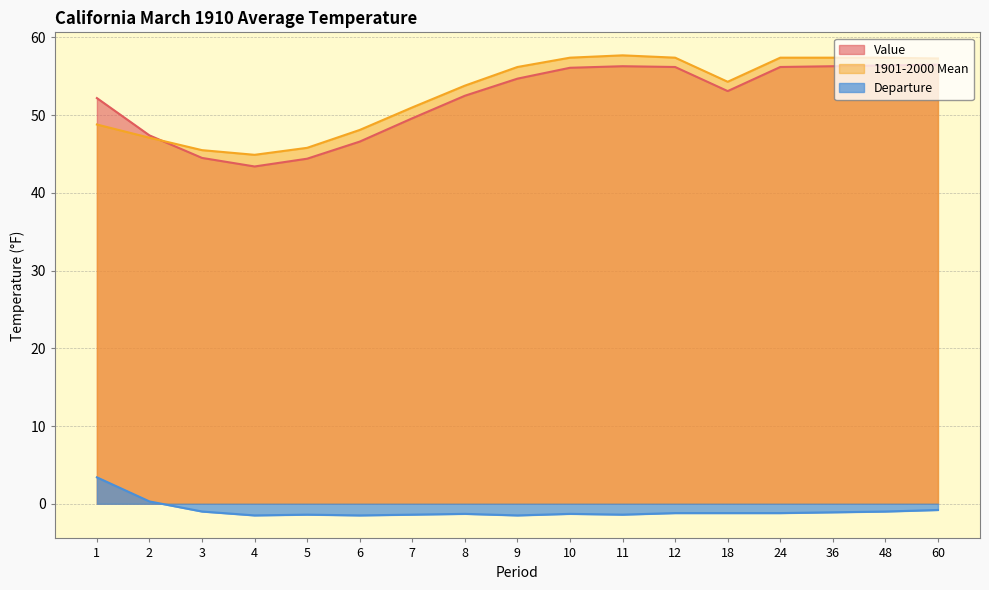

Does the chart display data point markers on the line(s)?

No